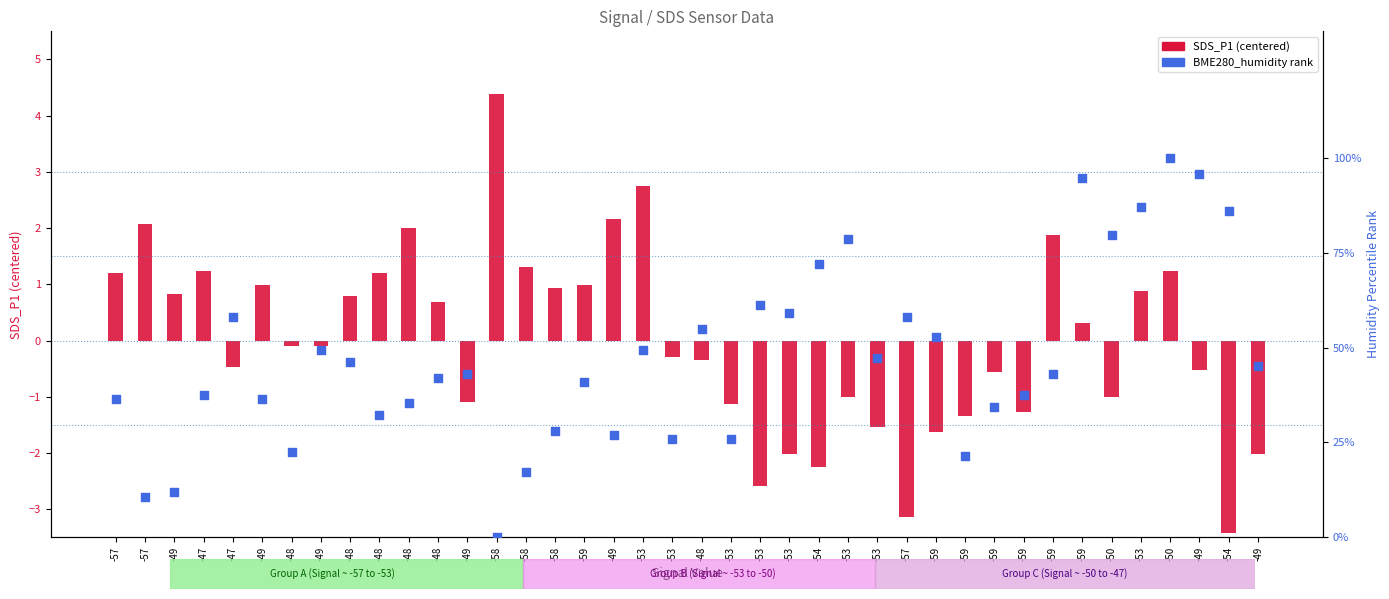

Is the value of SDS_P1 (centered) at -49 greater than the value of BME280_humidity rank at -58?

Yes